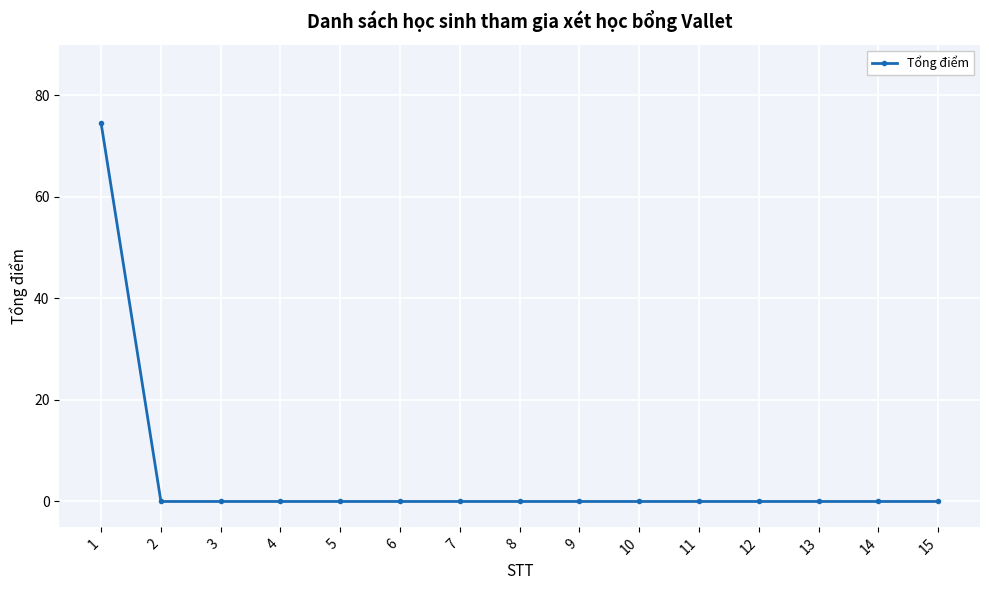

What is the change in value from 1 to 12?

-74.5